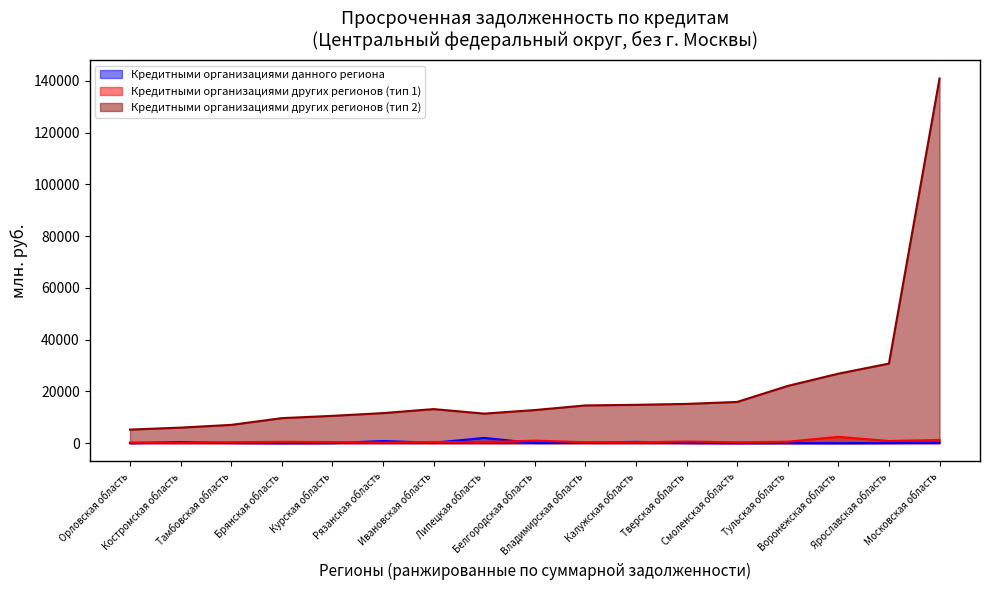

True or false: Кредитными организациями других регионов (тип 1) and Кредитными организациями других регионов (тип 2) intersect in this chart.

False